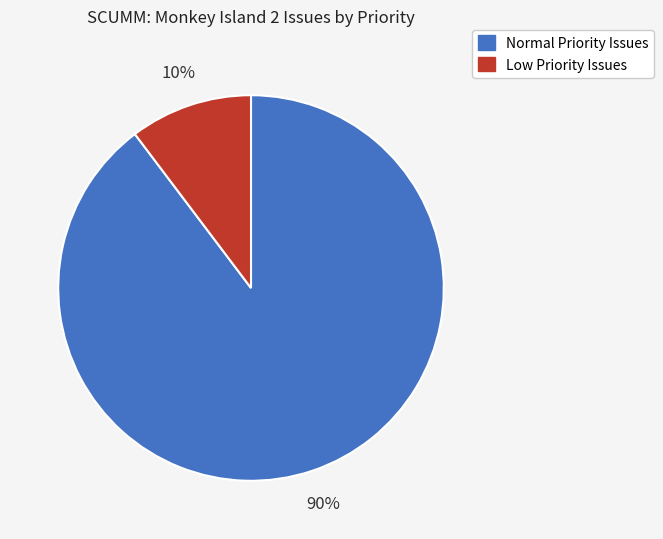

Does any single category account for the majority?

Yes